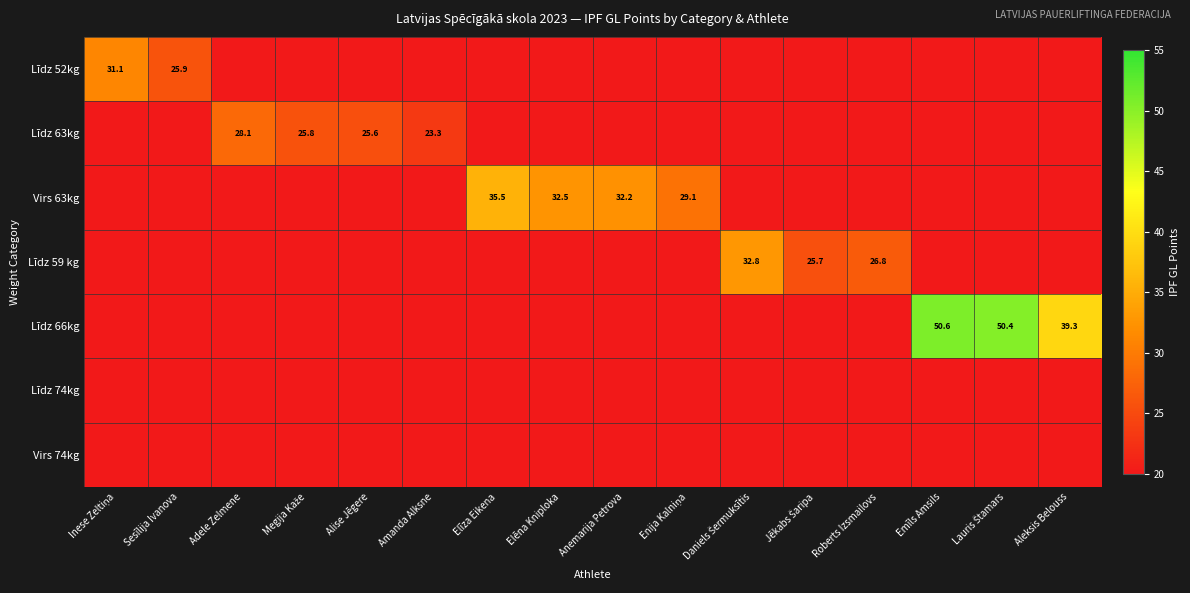

Which category has the highest value in the Virs 74kg series?

Inese Zeltiņa